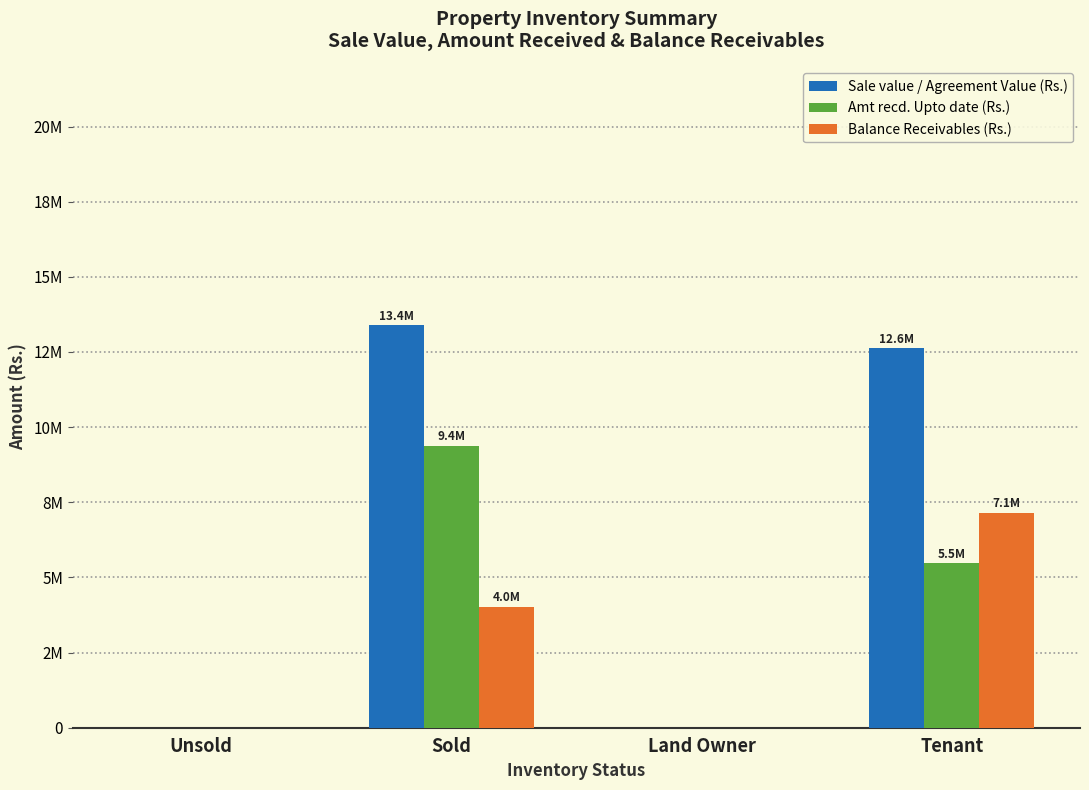

What are all the series names shown in the legend?

Sale value / Agreement Value (Rs.), Amt recd. Upto date (Rs.), Balance Receivables (Rs.)